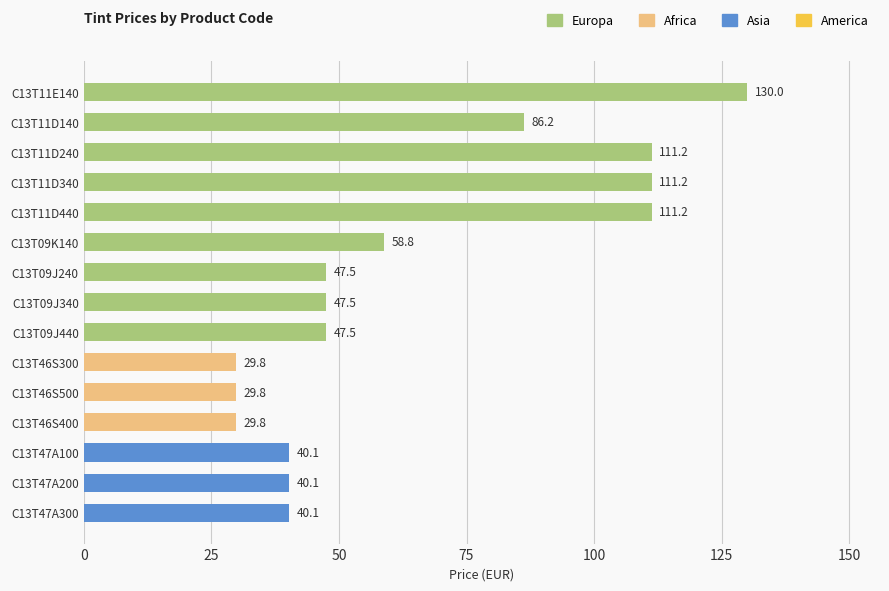

Does the chart contain stacked bars?

No